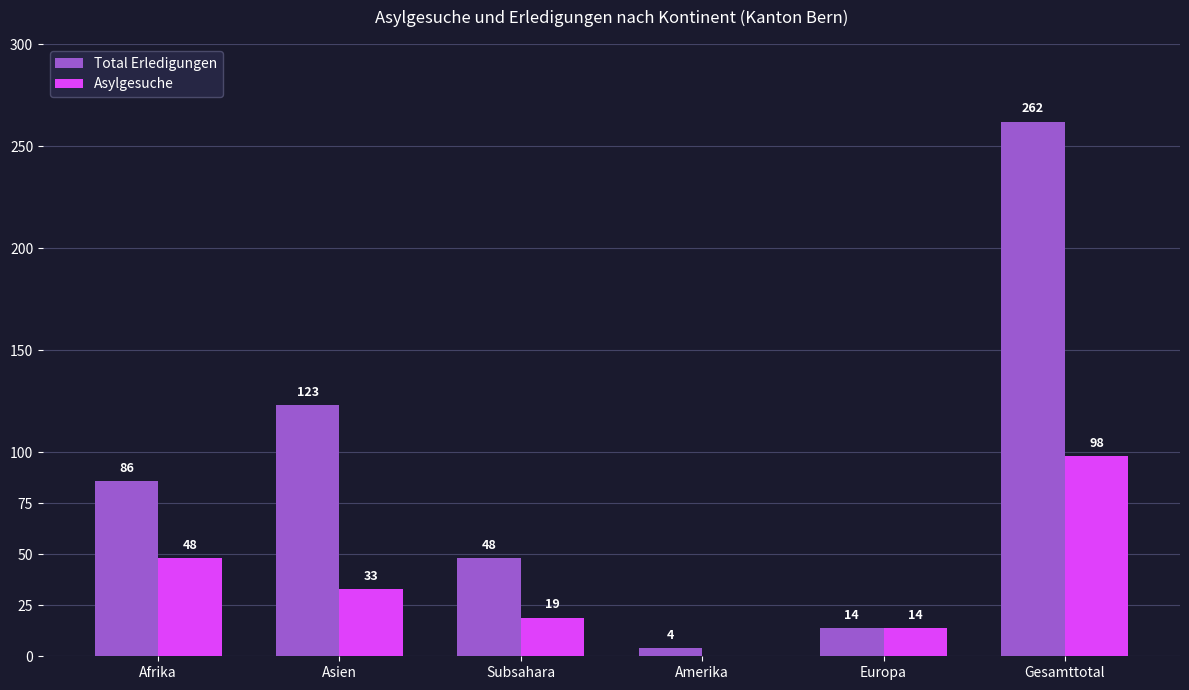

What is the highest value of the Asylgesuche series?

98